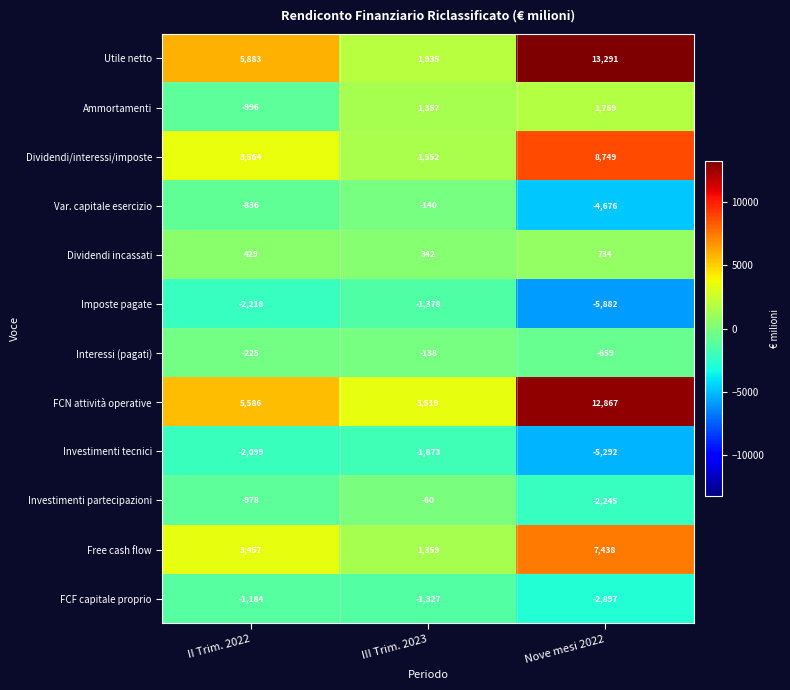

What is the difference between the highest and lowest values at III Trim. 2023?

5392